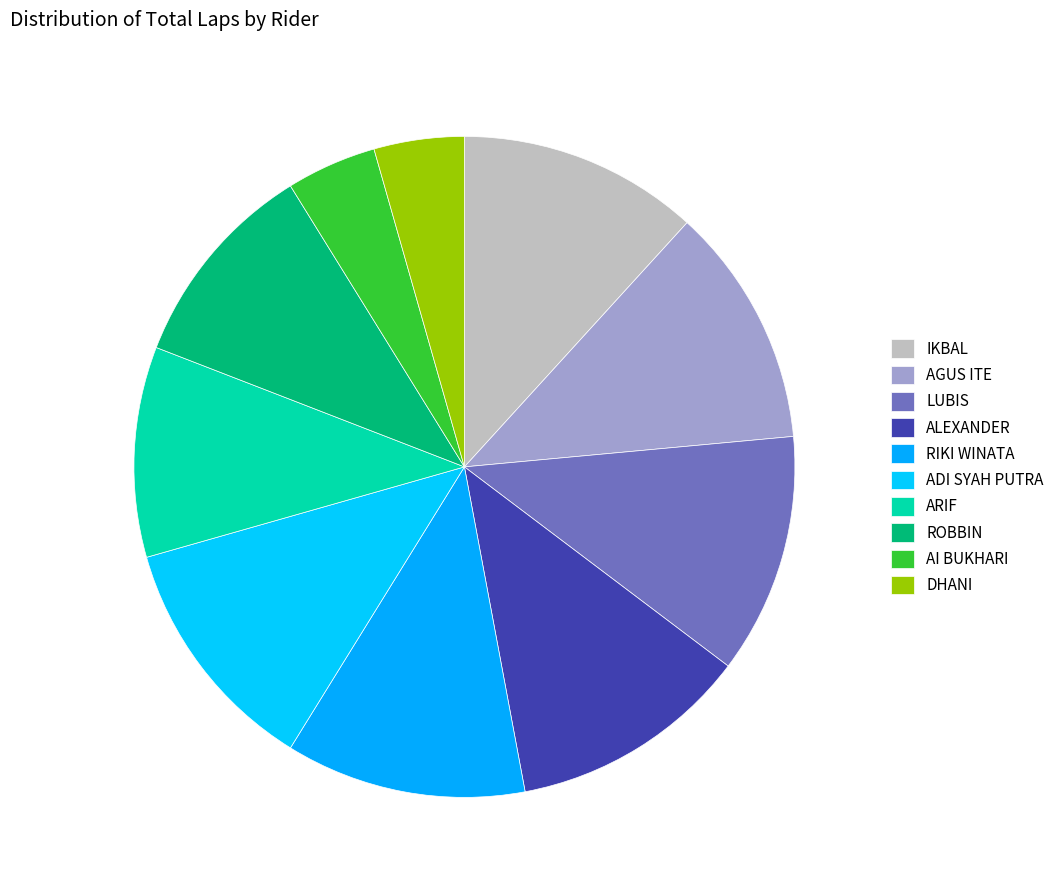

What percentage is NOT represented by ARIF?

89.7%